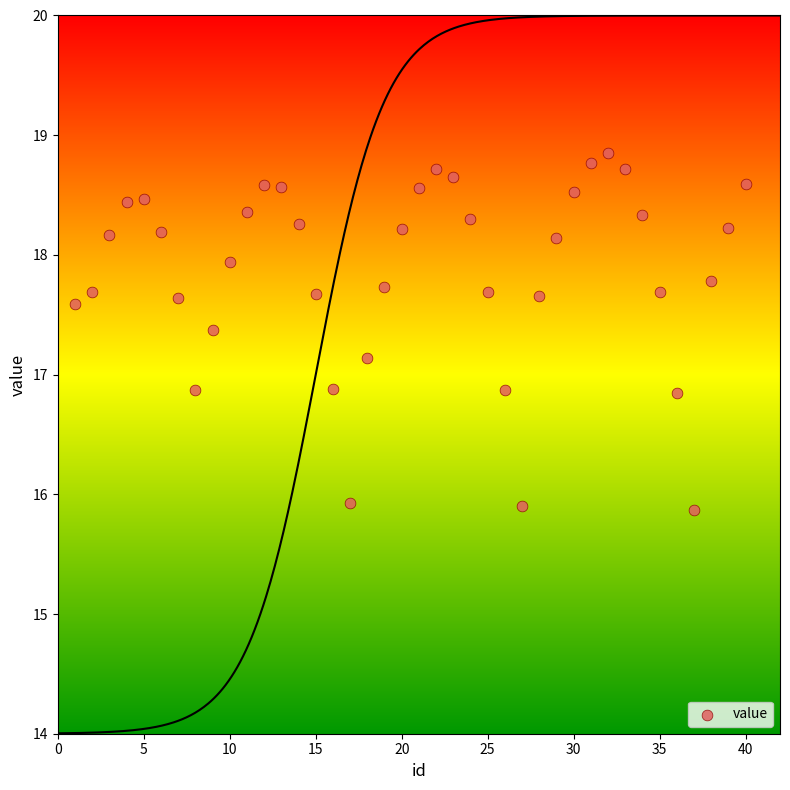

What is the range of X values (max minus min)?

39.0